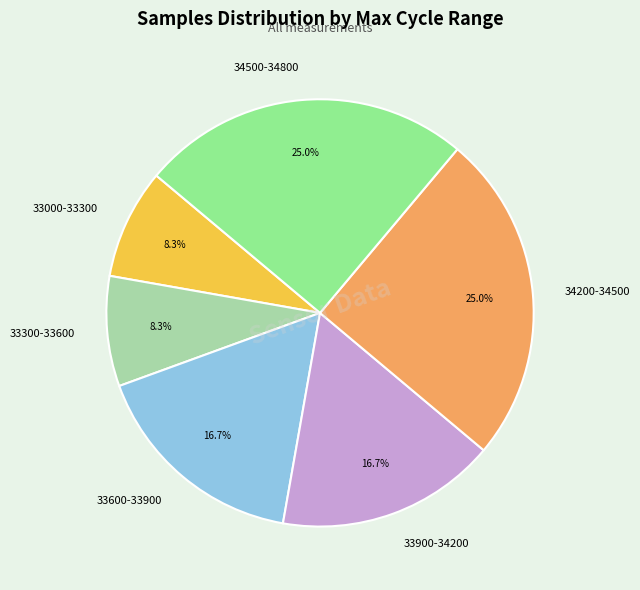

Is there any slice that represents more than half of the pie?

No